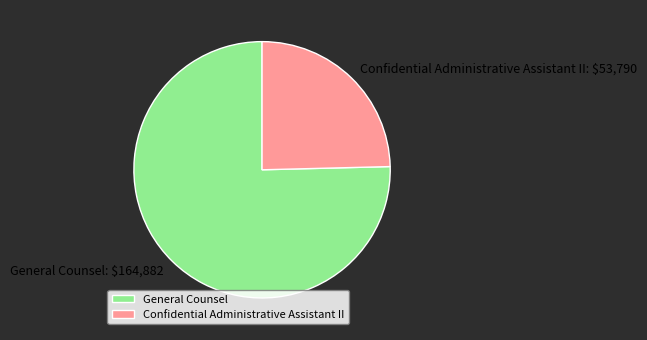

Rank the categories by value from lowest to highest.

Confidential Administrative Assistant II, General Counsel